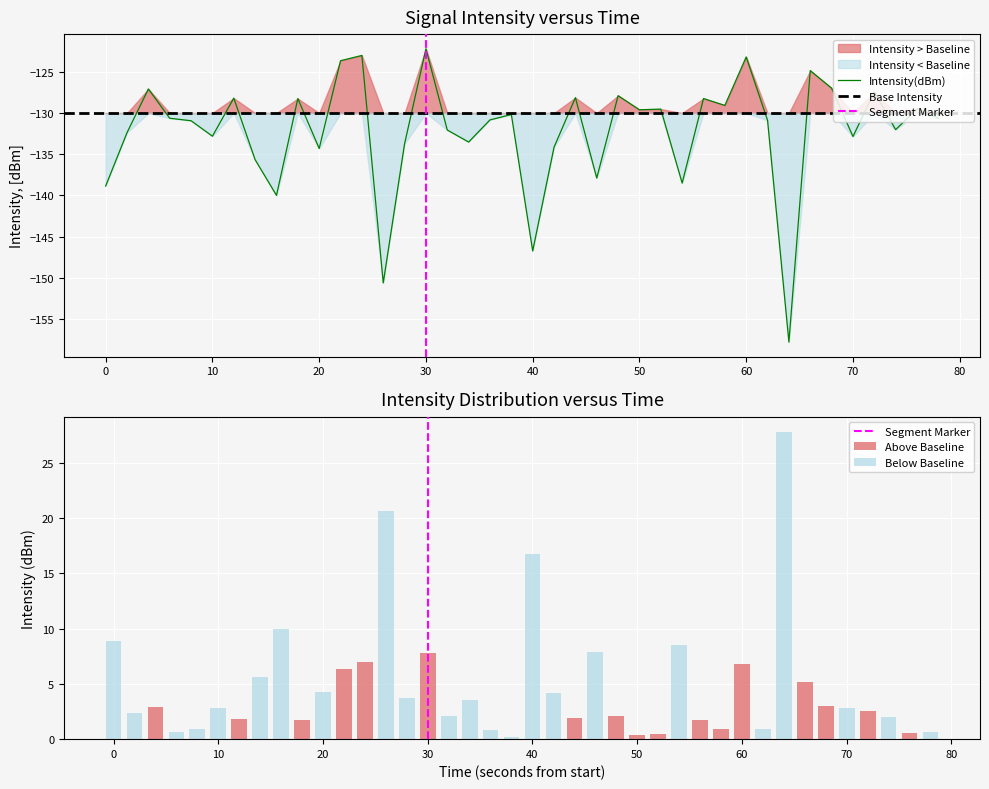

What is the maximum value for Intensity(dBm)?

-122.2